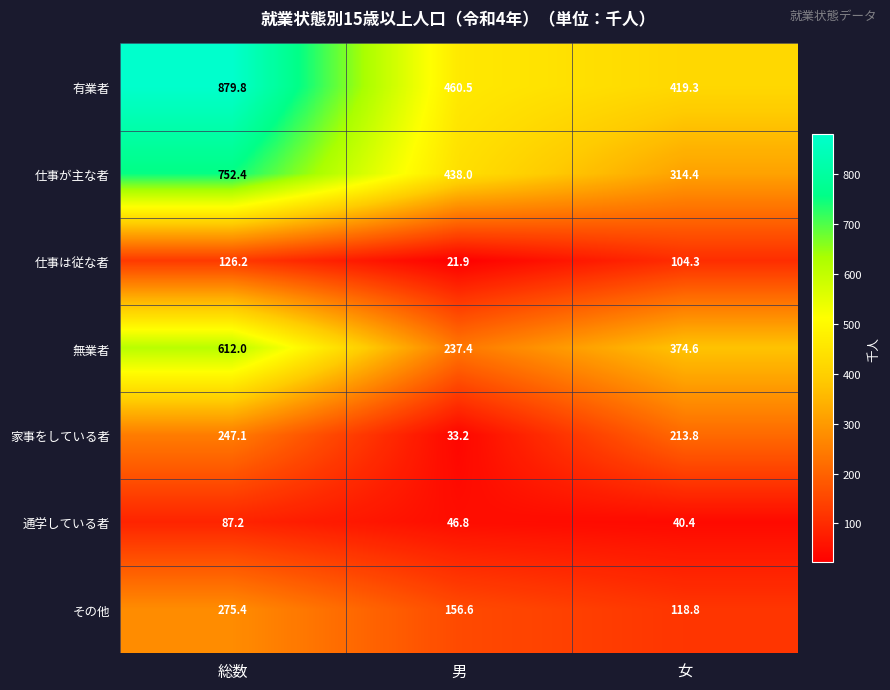

At which category is the sum across all series the highest?

総数